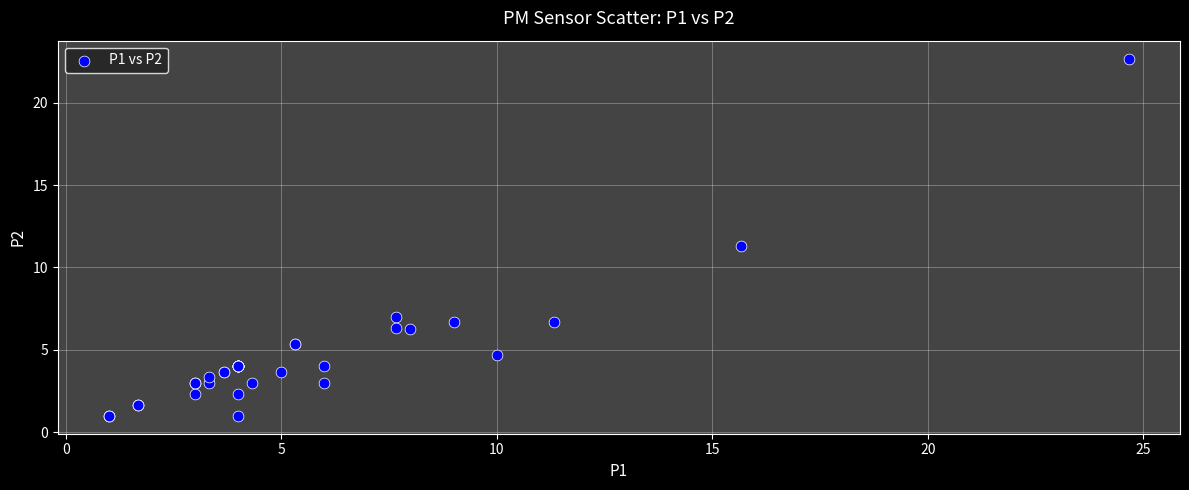

What Y value in the scatter plot is closest to 11?

11.3